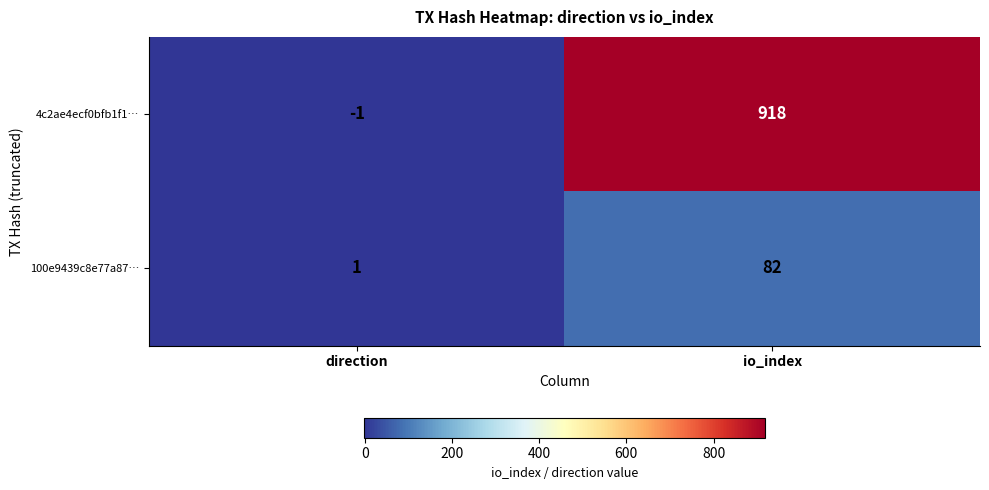

The value of 100e9439c8e77a87… at direction is 1. True or false?

True